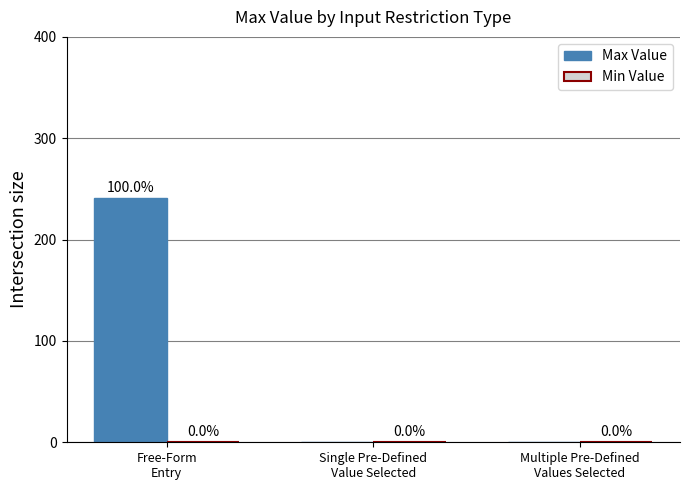

What is the sum of all values?

241